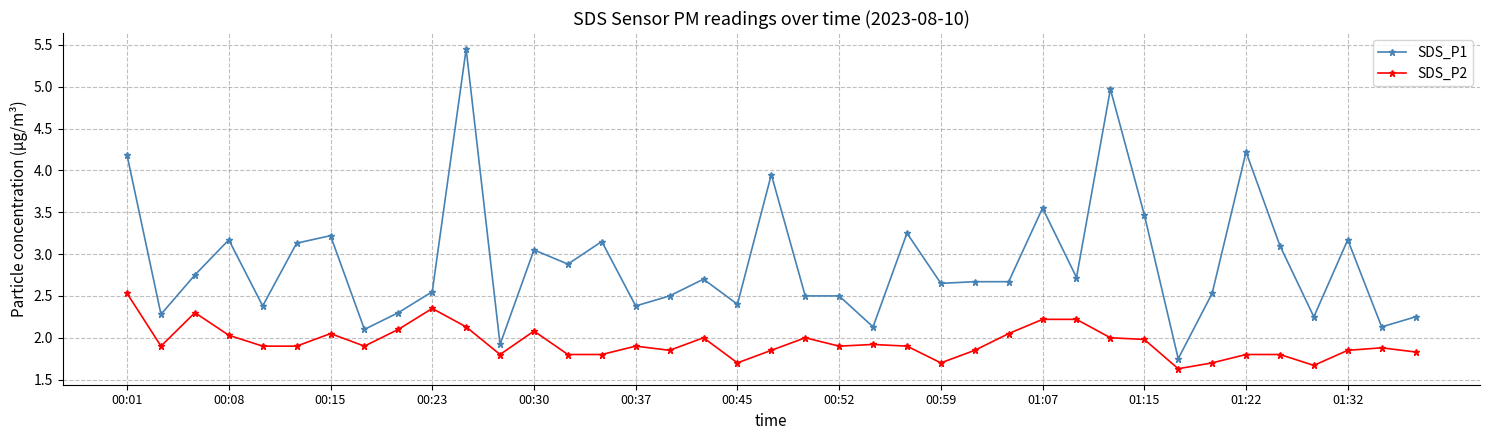

What is the value of the SDS_P2 point at the 33rd from the left?

1.7